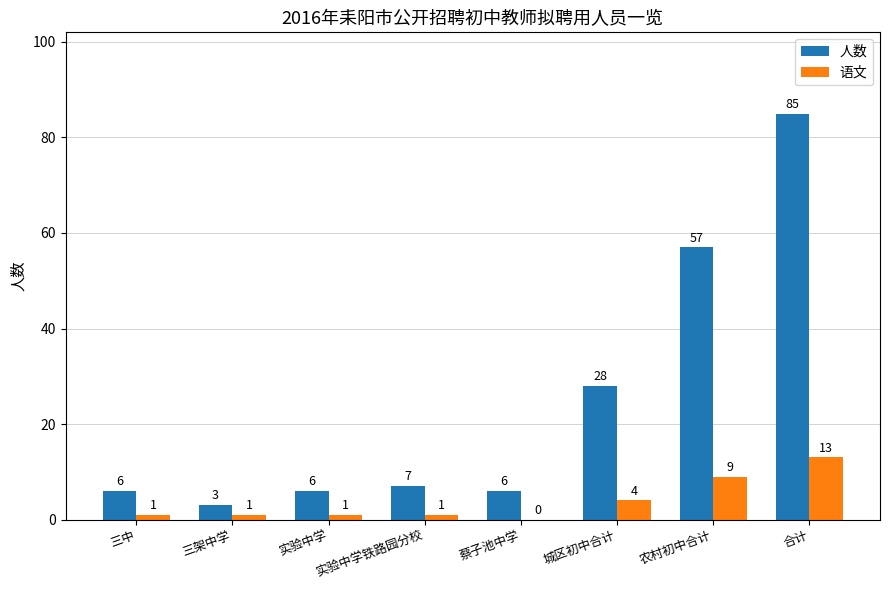

What is the sum of all 人数 values?

198